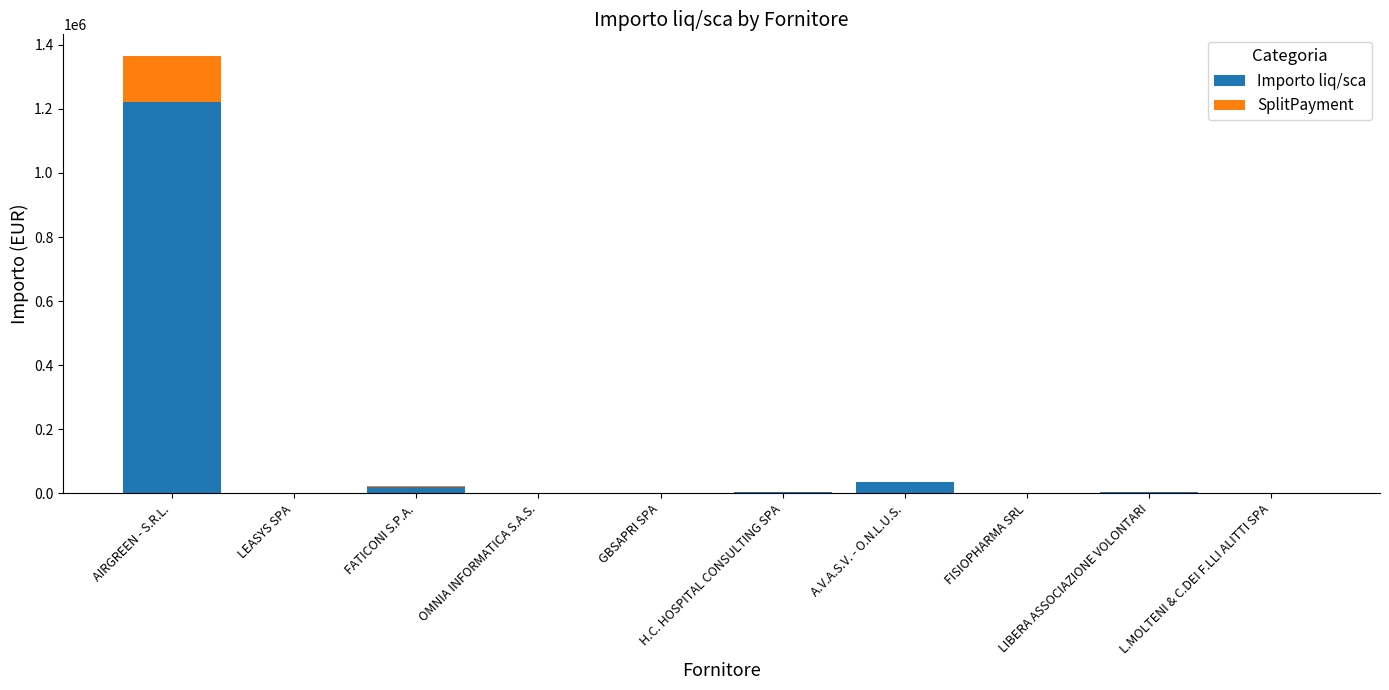

What is the difference between the second highest and minimum values in the SplitPayment series?

4073.8